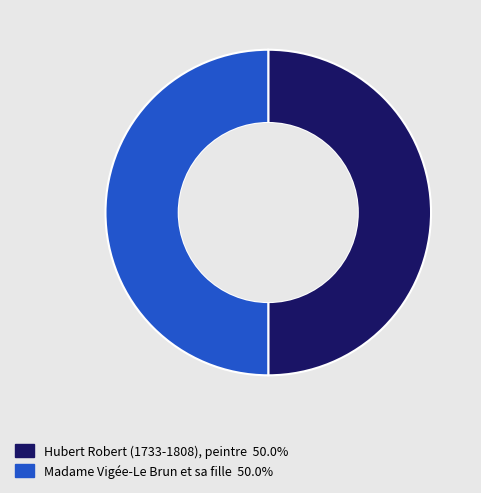

Approximately how many times larger is the value at Madame Vigée-Le Brun et sa fille compared to Hubert Robert (1733-1808), peintre?

1.0